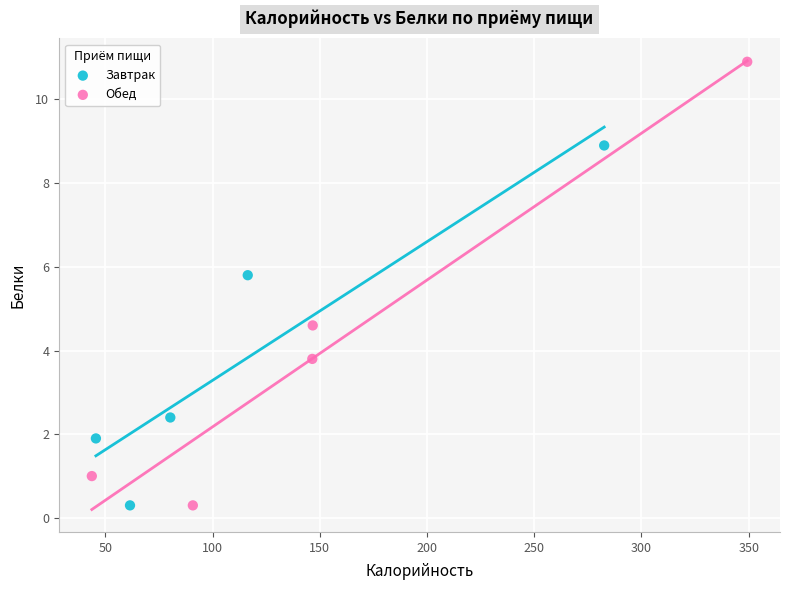

Which series has the largest Y range (max minus min)?

Обед